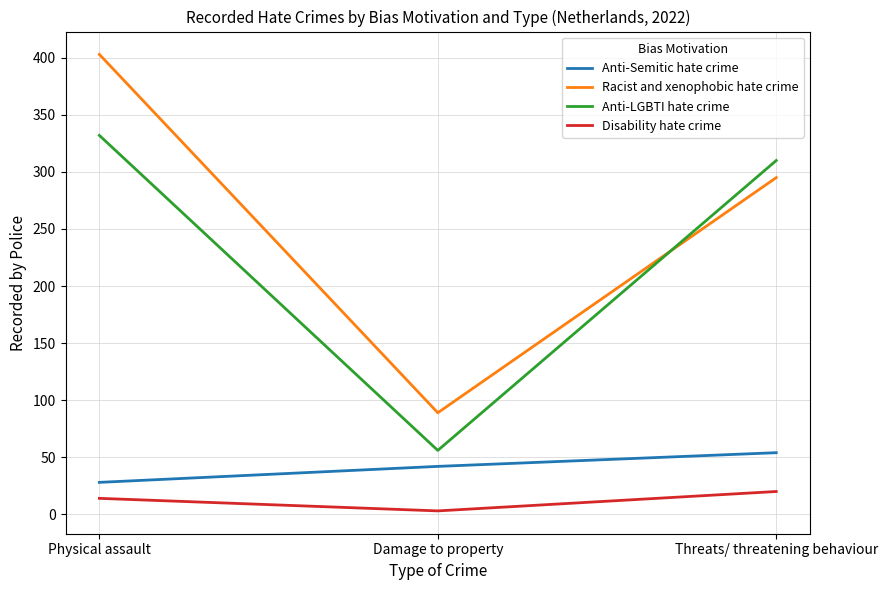

Rank the categories by Racist and xenophobic hate crime value from lowest to highest.

Damage to property, Threats/ threatening behaviour, Physical assault